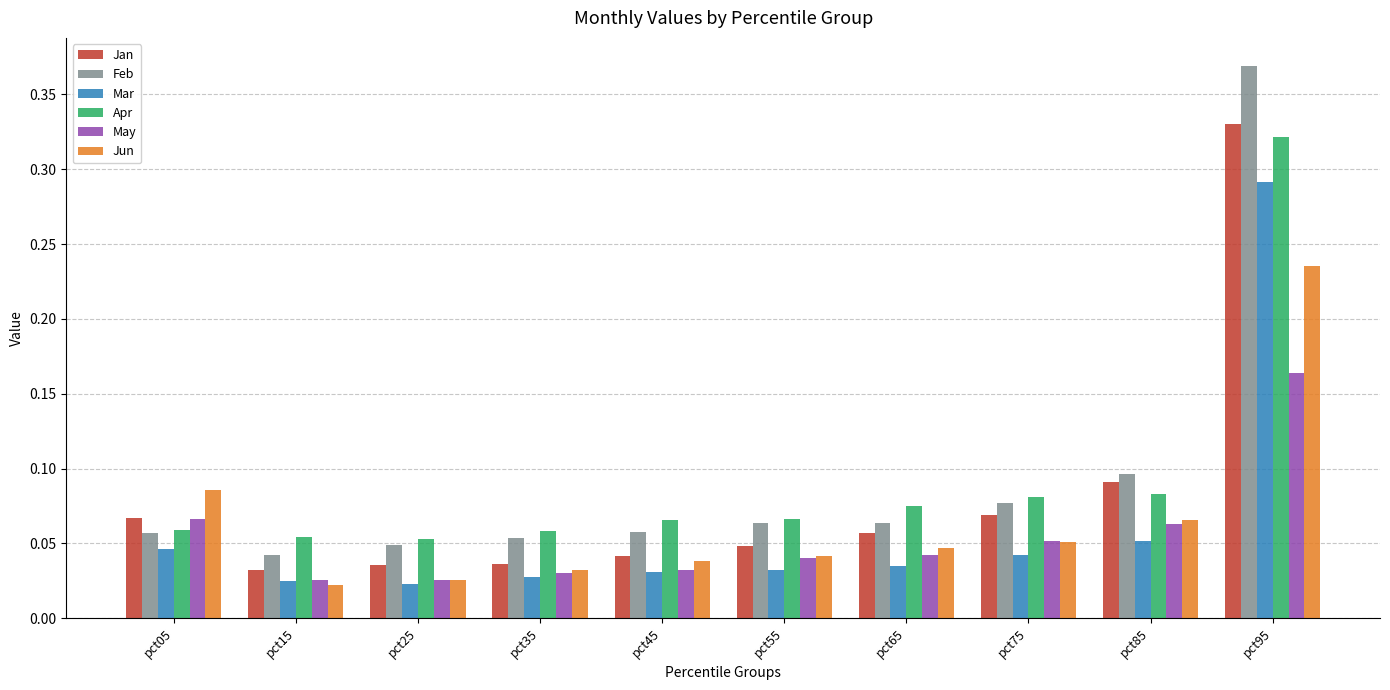

Is the value of Jan at pct65 greater than the value of Jun at pct25?

Yes